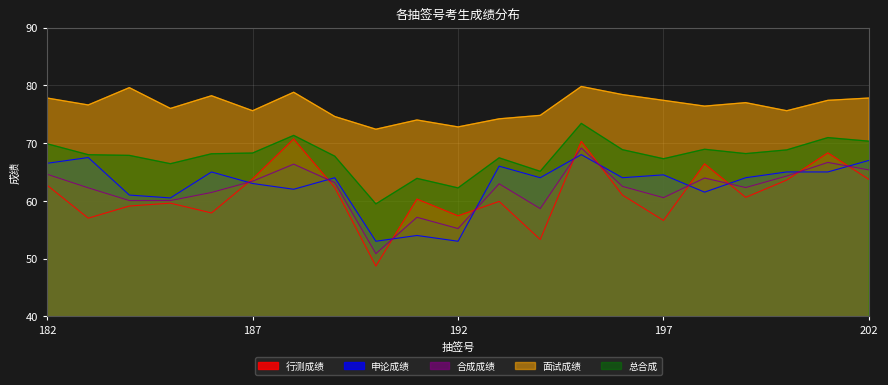

Is the value of 申论成绩 at 199 greater than the value of 行测成绩 at 195?

No